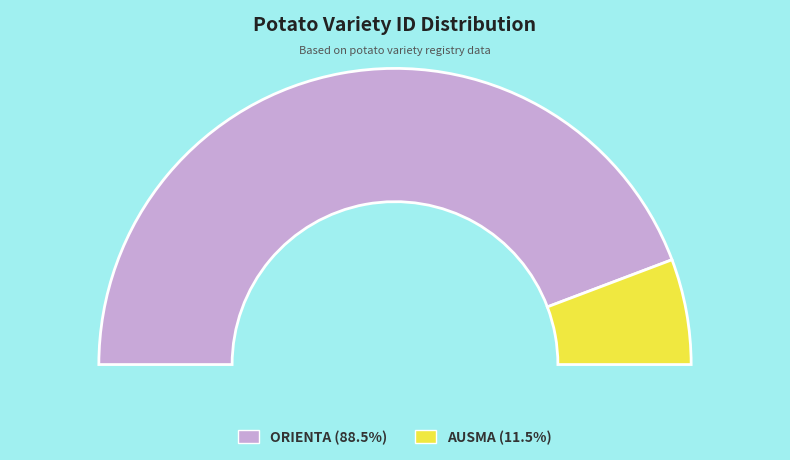

The AUSMA slice represents 3% of the pie. True or false?

False